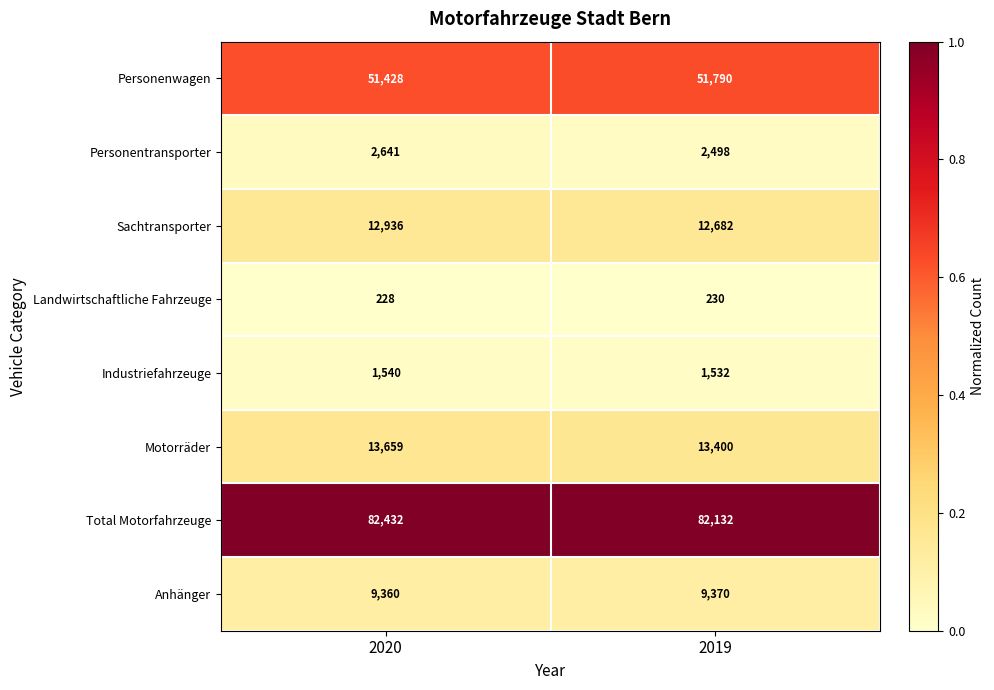

Which series has the largest total across all categories?

Total Motorfahrzeuge